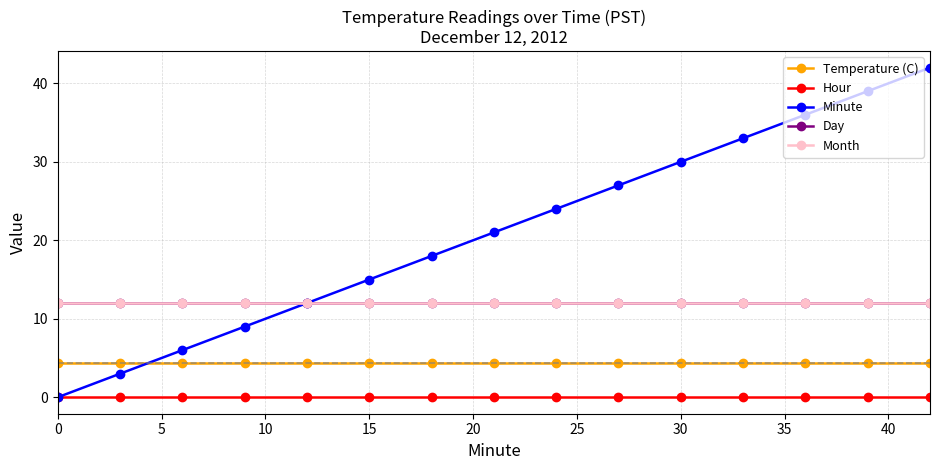

Is this an area chart (filled region under the line)?

No